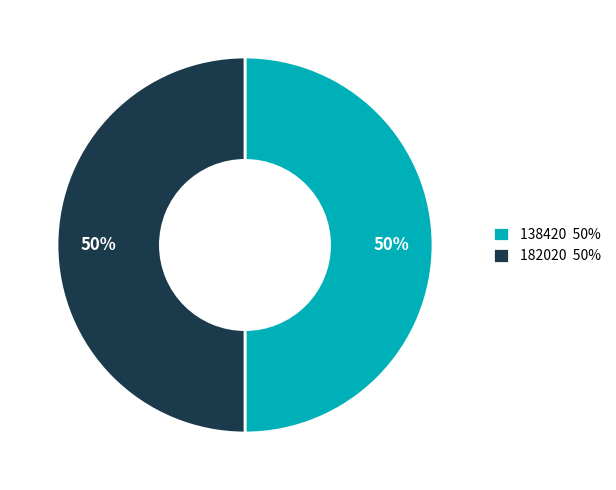

Combined, do 182020 50% and 138420 50% account for over 50%?

Yes